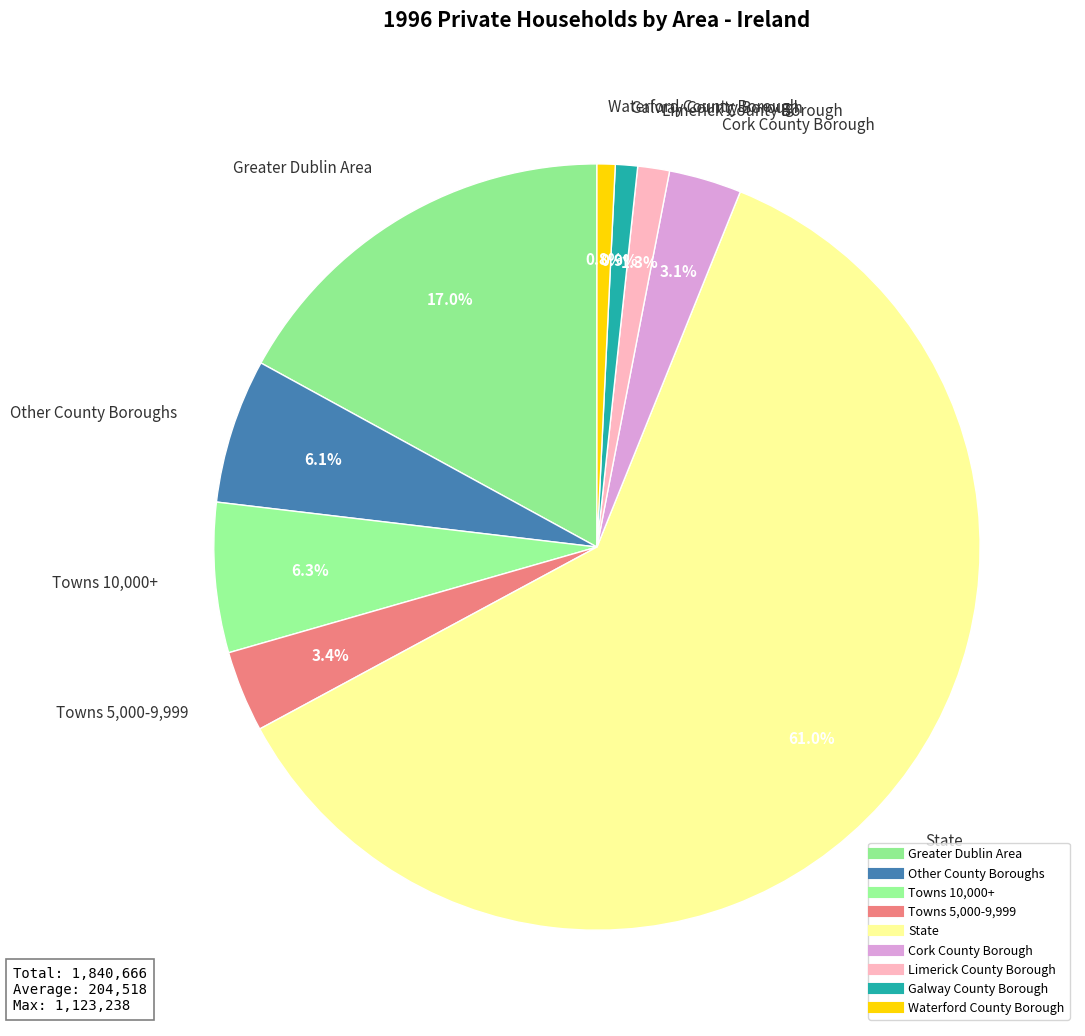

Which has a higher value, Towns 5,000-9,999 or Cork County Borough?

Towns 5,000-9,999